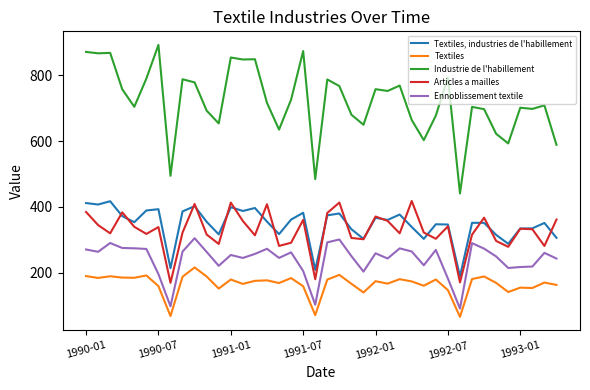

Rank the series by their maximum value, from highest to lowest.

Industrie de l'habillement, Articles a mailles, Textiles, industries de l'habillement, Ennoblissement textile, Textiles